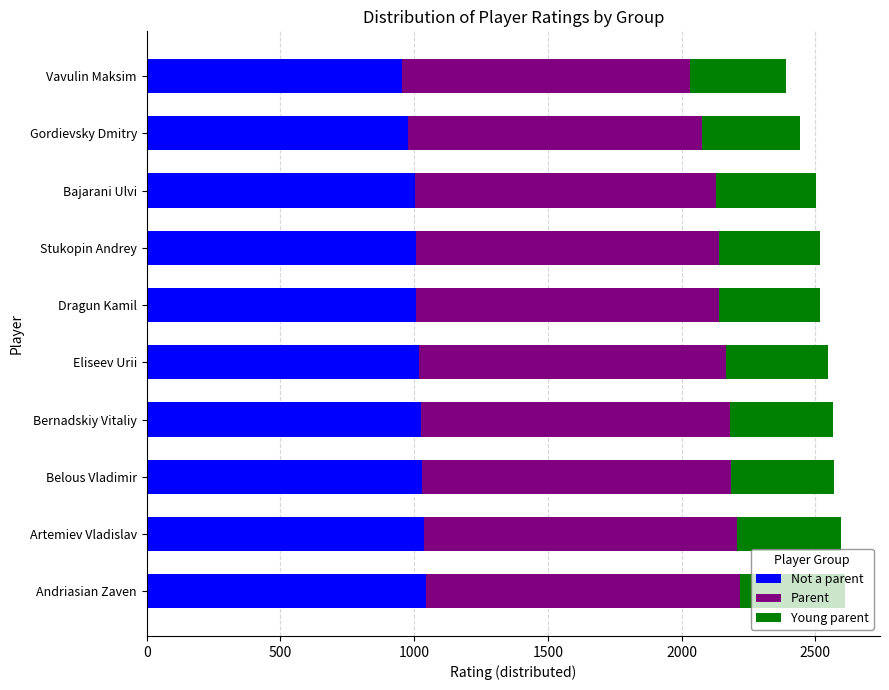

How many data points in Not a parent are less than 1019?

5